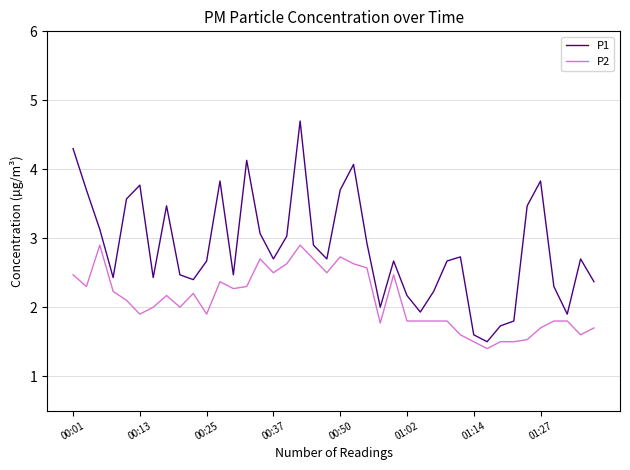

Which series has the widest spread of values?

P1